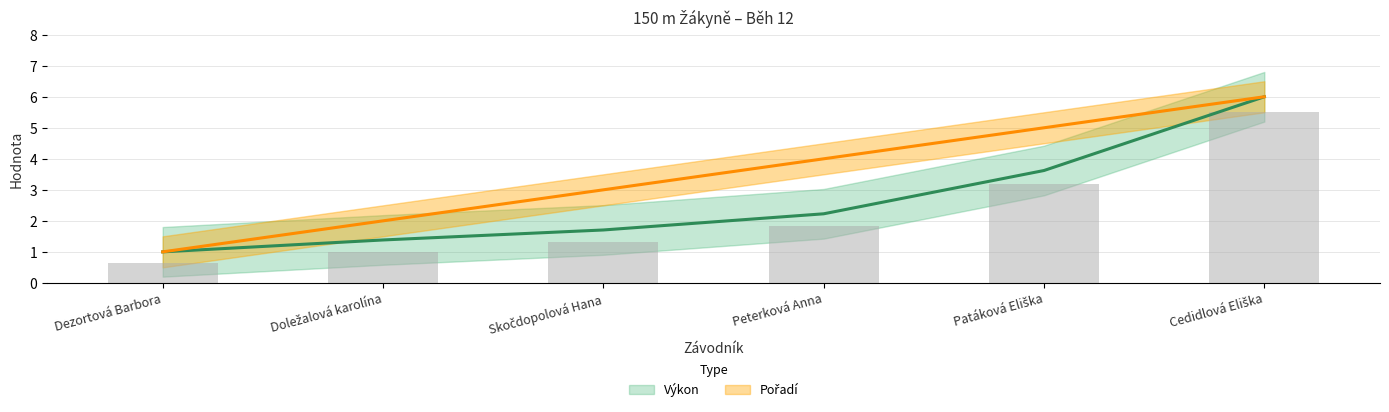

How many values in the Pořadí series are below 4?

3